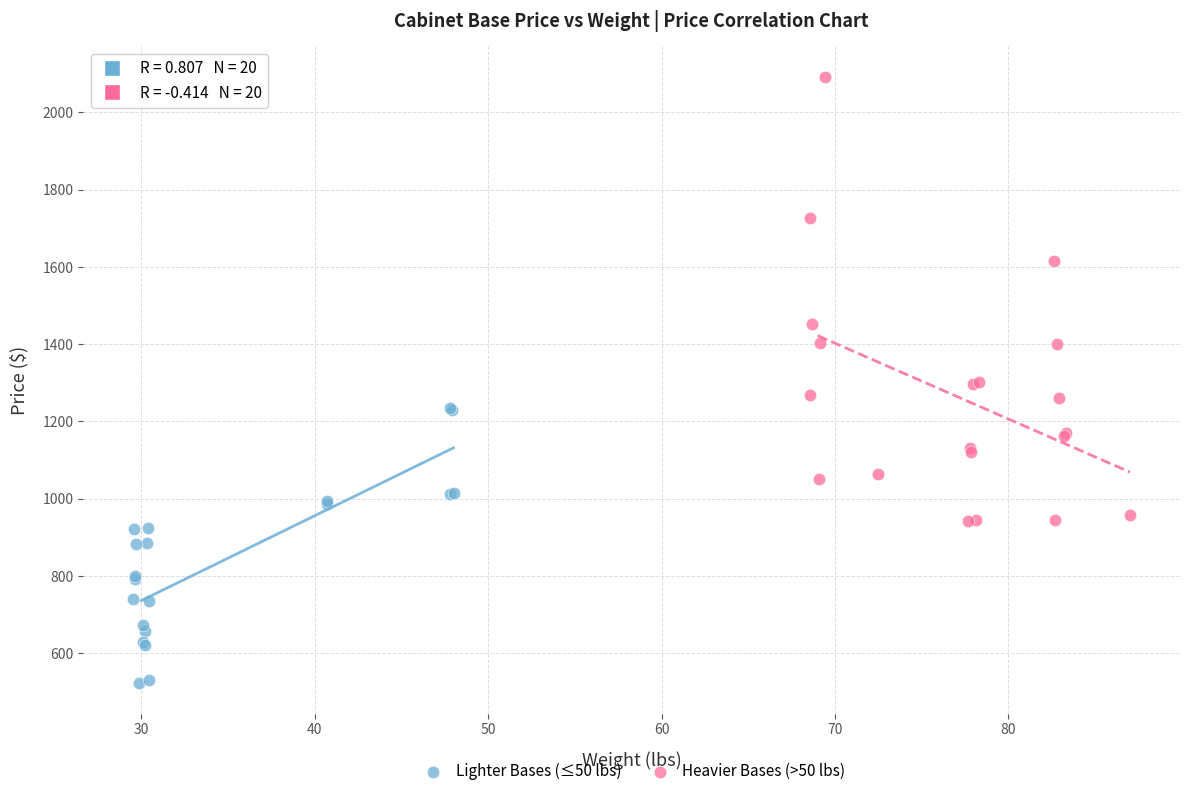

Which series contains the highest Y value?

Heavier Bases (>50 lbs)